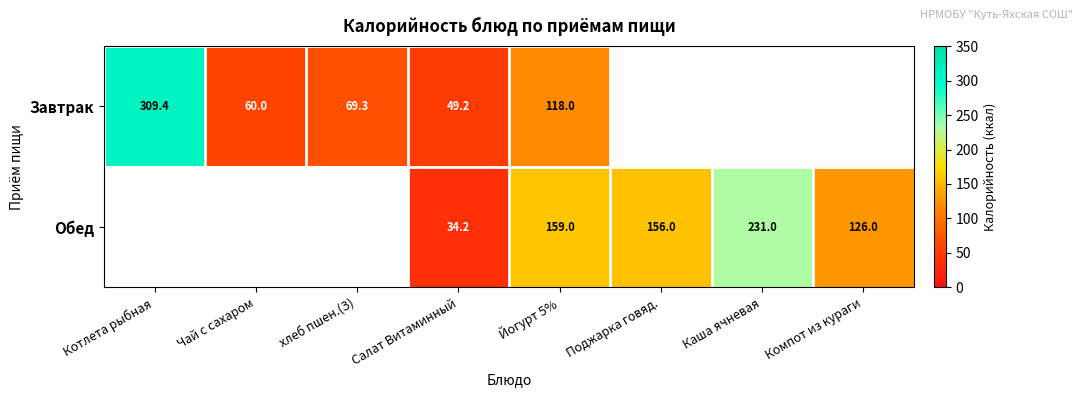

Rank the series at Салат Витаминный from lowest to highest value.

Обед, Завтрак